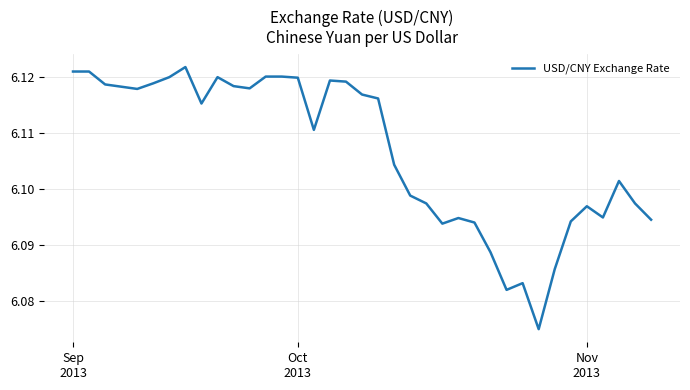

Does the chart display data point markers on the line(s)?

No